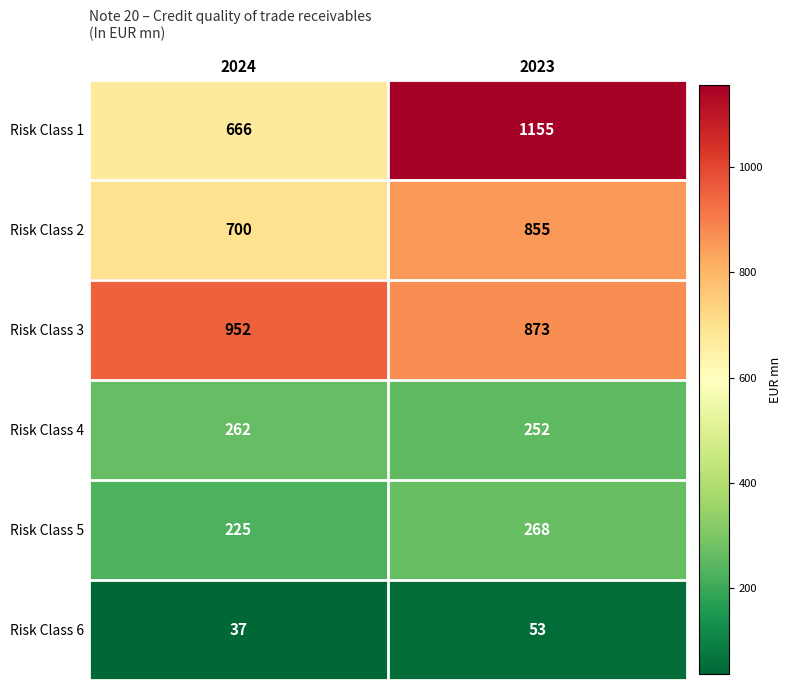

The value of Risk Class 4 at 2024 is 409. True or false?

False